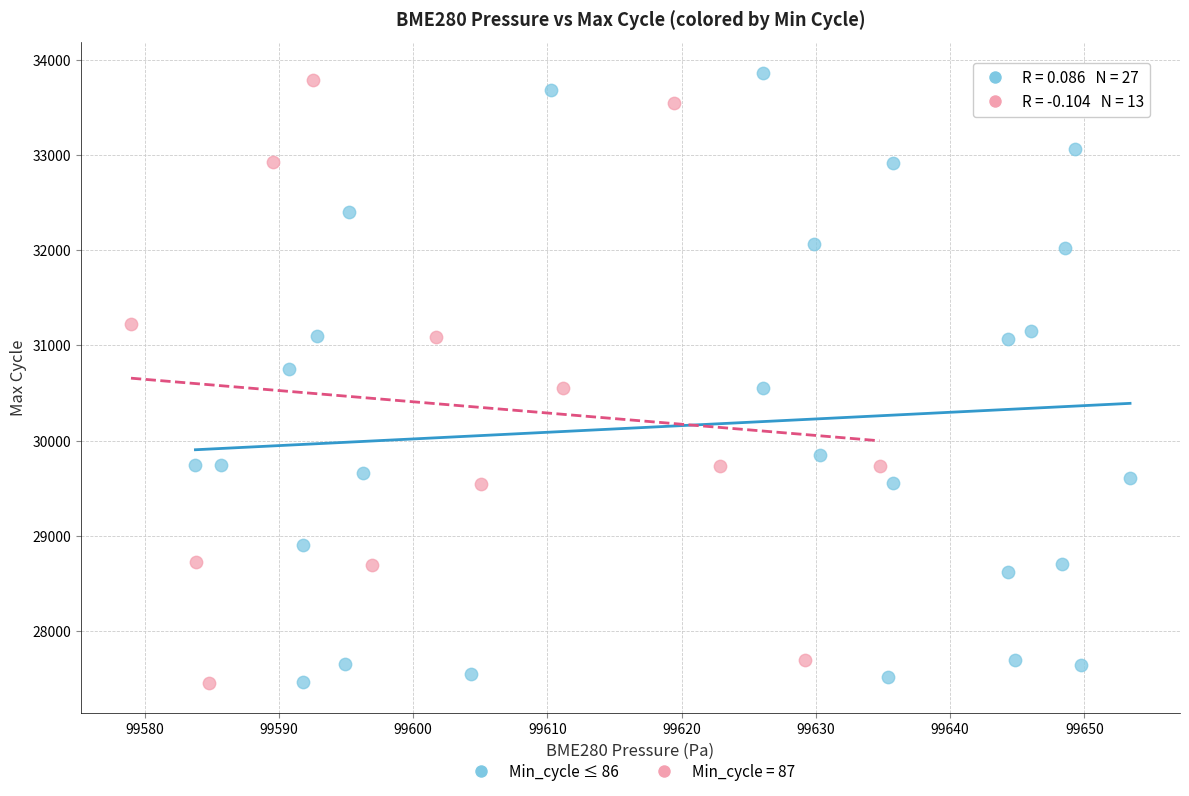

What are all the series names shown in the legend?

Min_cycle ≤ 86, Min_cycle = 87